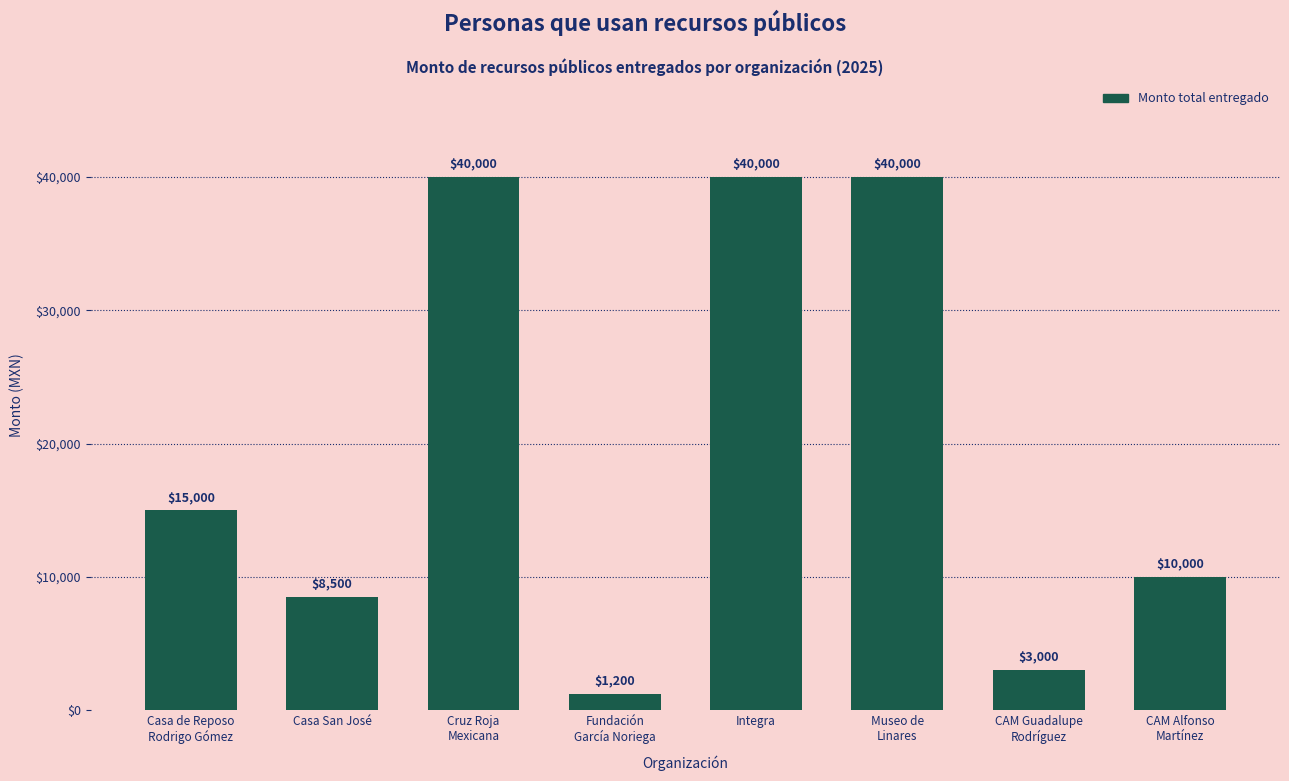

The chart shows a value of 1200 at Fundación
García Noriega. True or false?

True